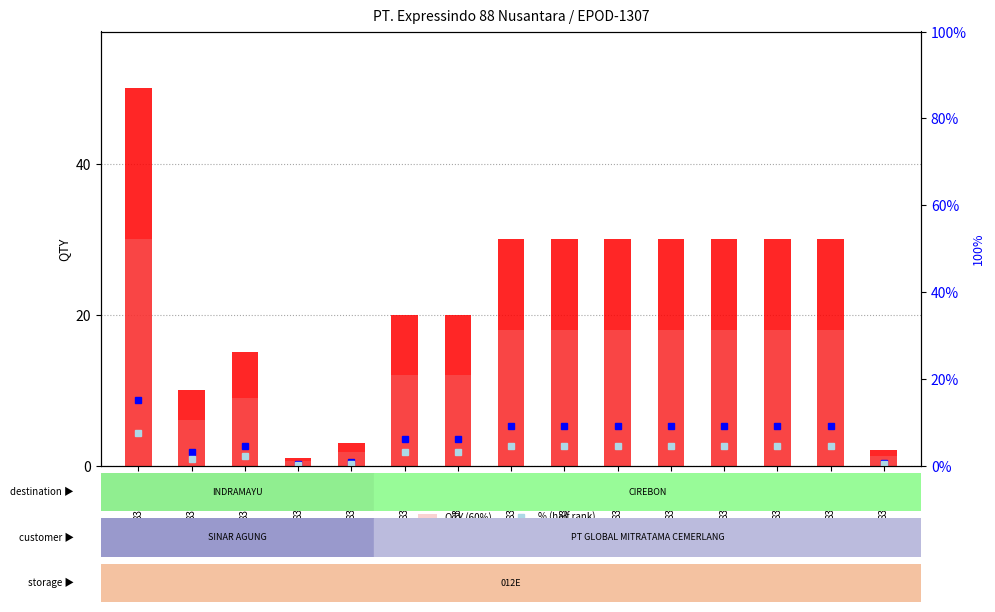

How many QTY values are between 10 and 30?

11